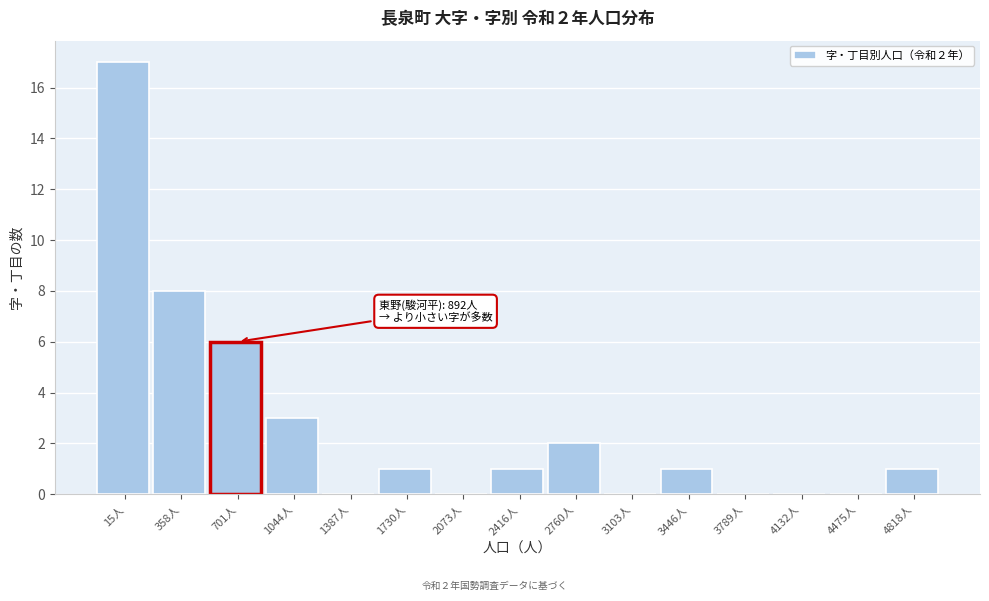

Reading right to left, transcribe all the data shown in this chart.

4818人=1	4475人=0	4132人=0	3789人=0	3446人=1	3103人=0	2760人=2	2416人=1	2073人=0	1730人=1	1387人=0	1044人=3	701人=6	358人=8	15人=17